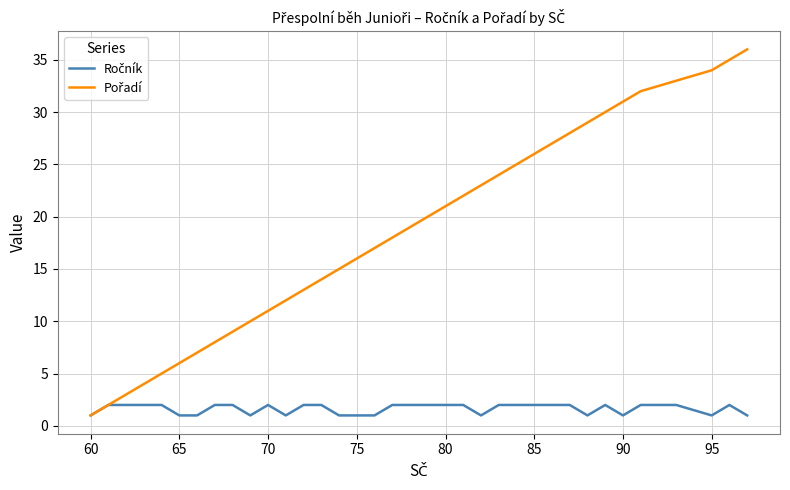

What is the maximum value shown in the chart?

36